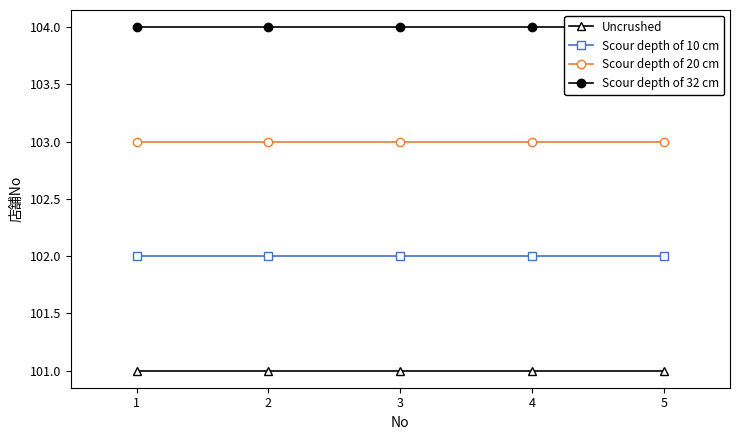

List the labels in order of Scour depth of 32 cm value, smallest first.

1, 2, 3, 4, 5